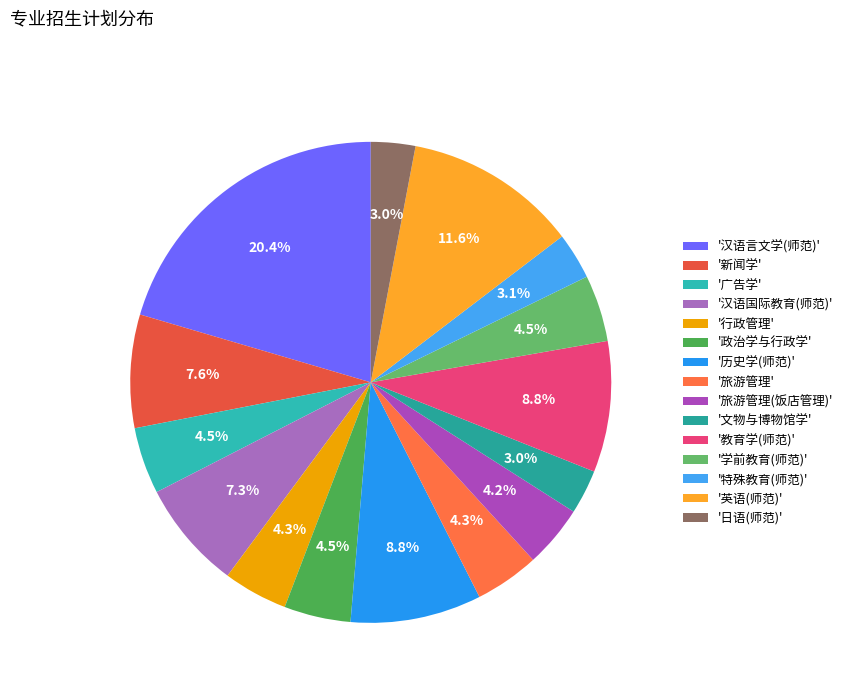

How many segments does this pie chart have?

15